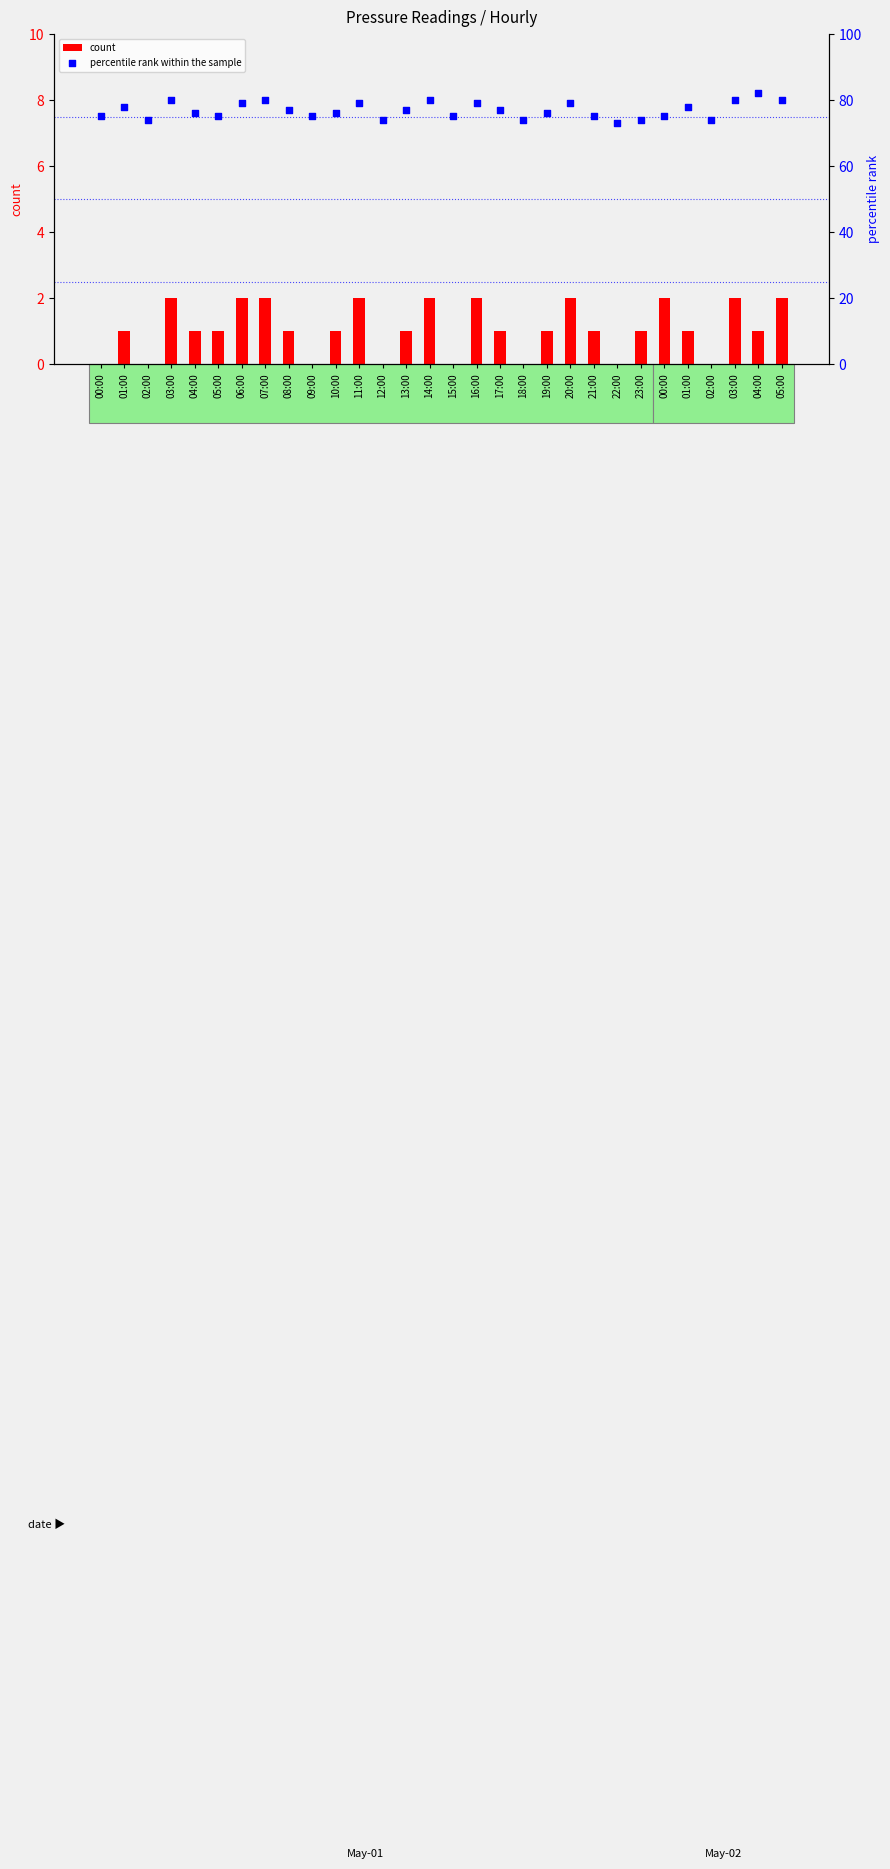

Which series reaches the minimum Y coordinate?

count